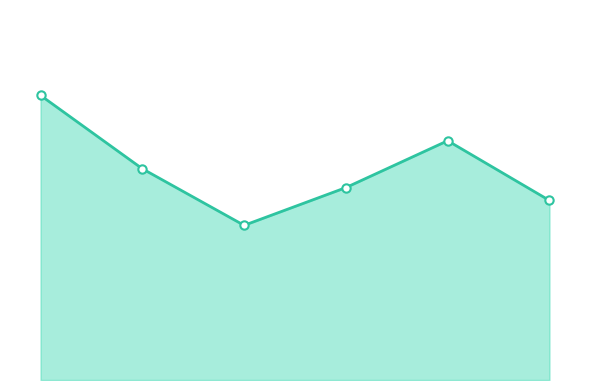

Does the chart have visible grid lines?

No